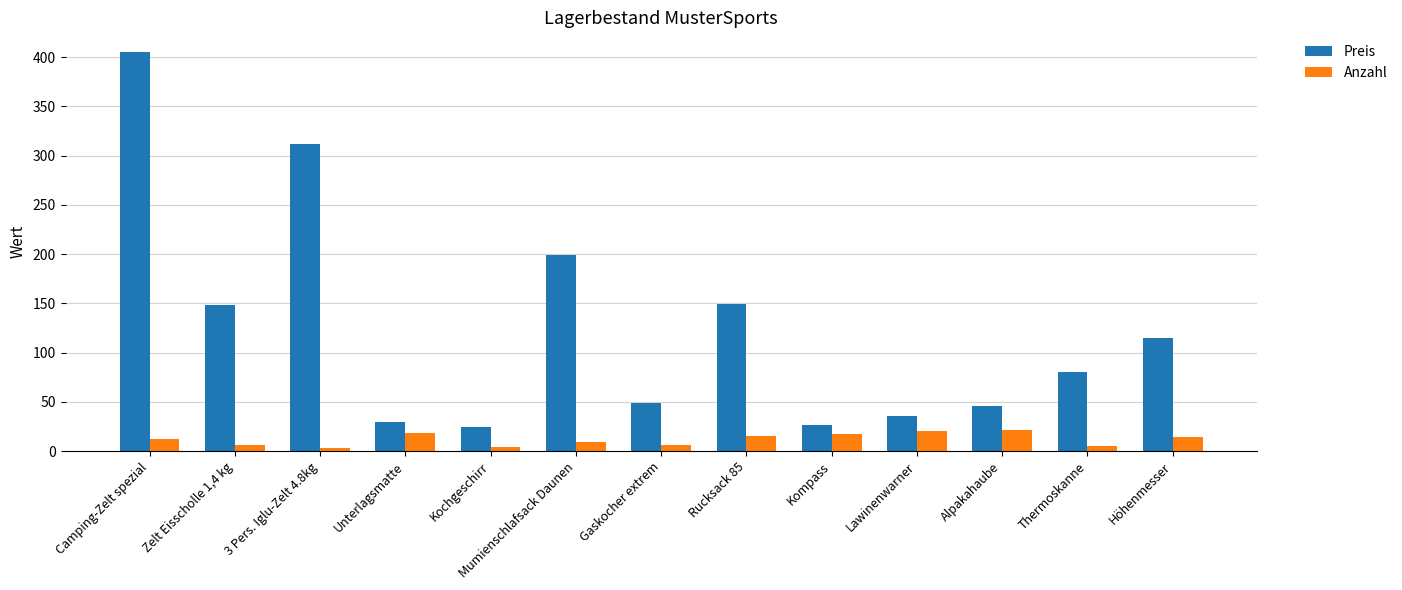

Is the value of Preis at Höhenmesser greater than the value of Anzahl at Thermoskanne?

Yes